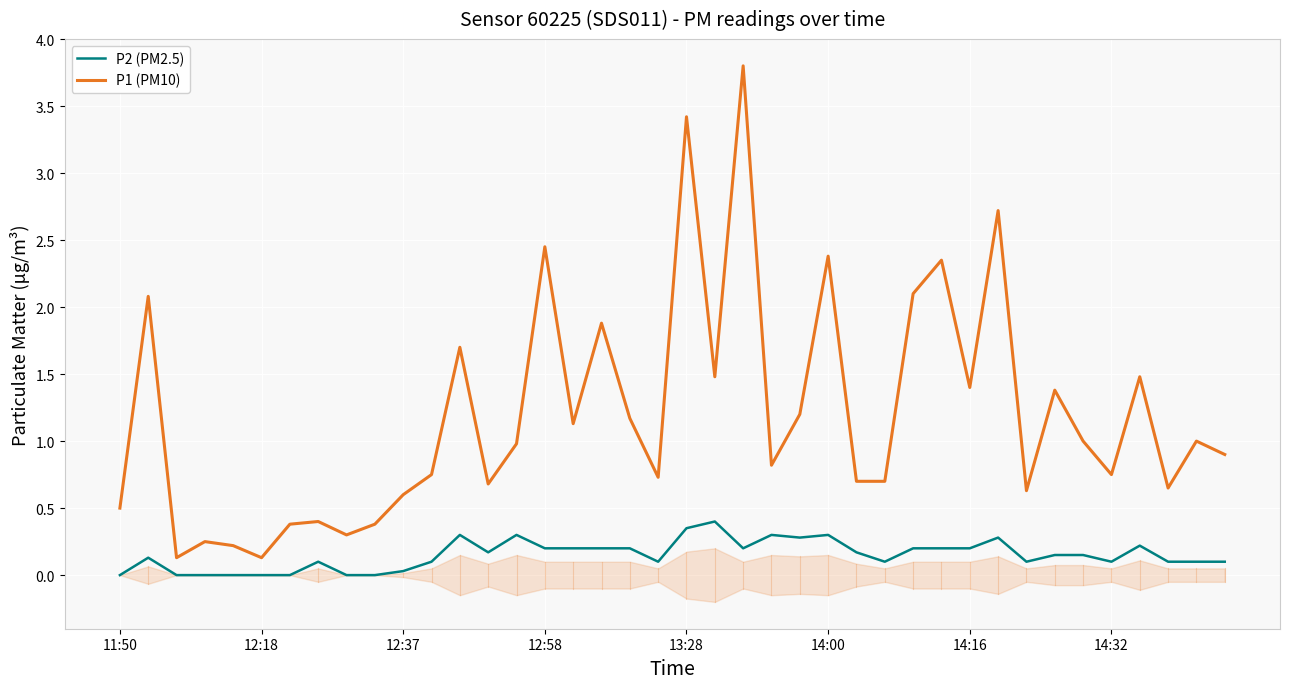

True or false: P2 (PM2.5) and P1 (PM10) cross at least once.

False